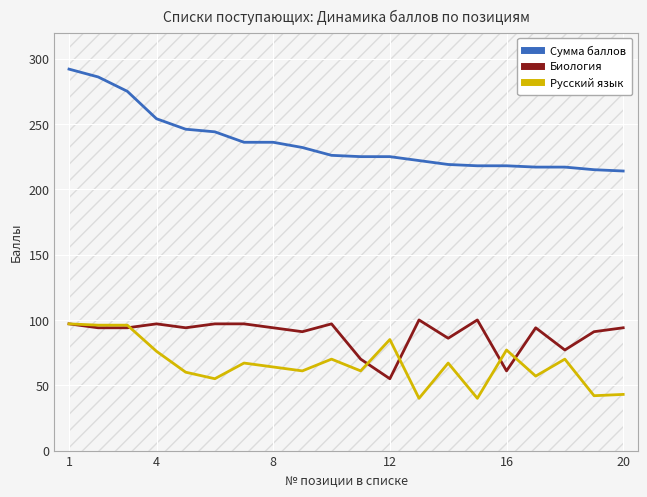

At which label does Русский язык first exceed 67?

1